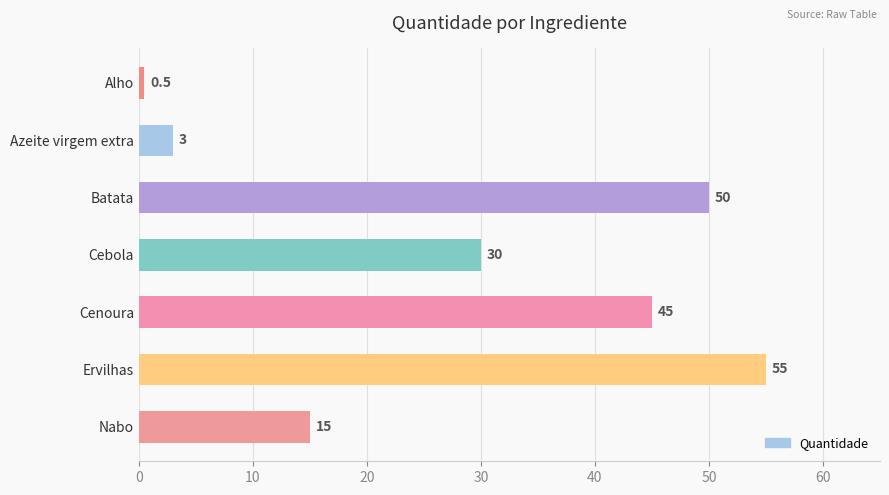

Which has a higher value, Cebola or Batata?

Batata